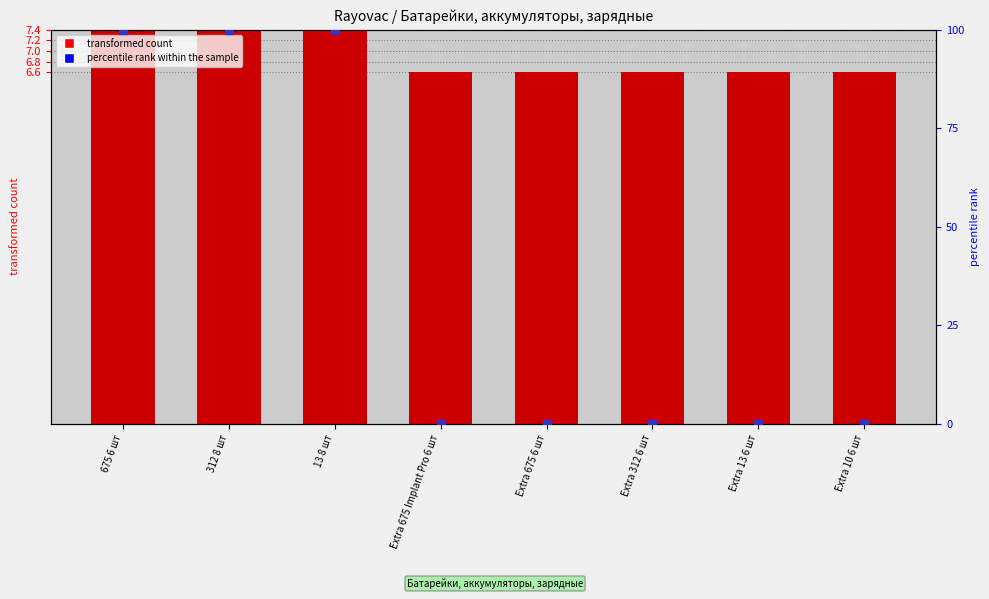

What are all the series names shown in the legend?

transformed count, percentile rank within the sample